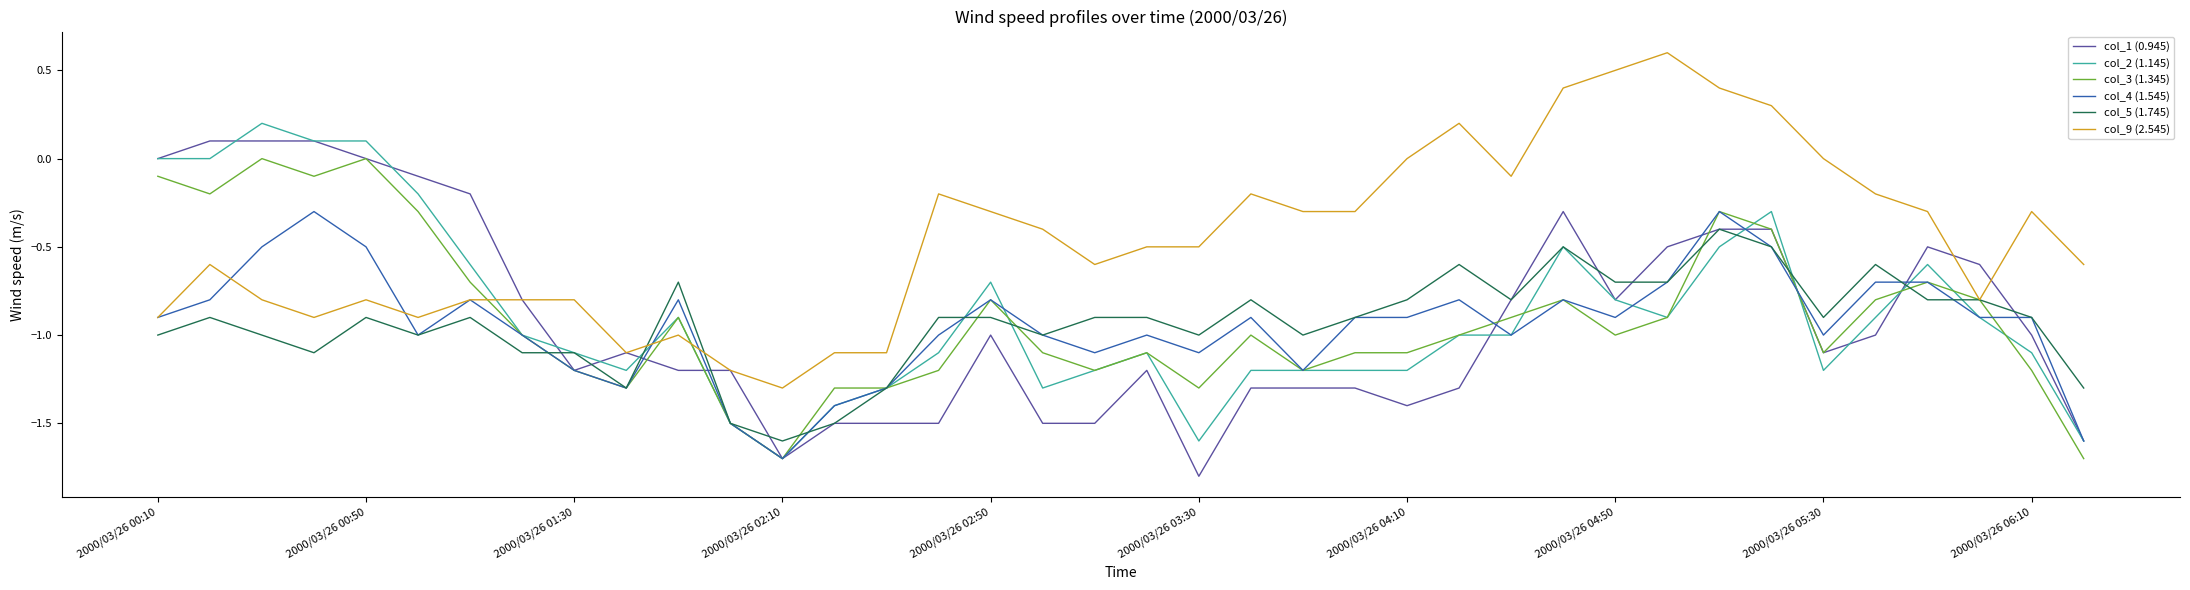

What is the maximum value for col_9 (2.545)?

0.6